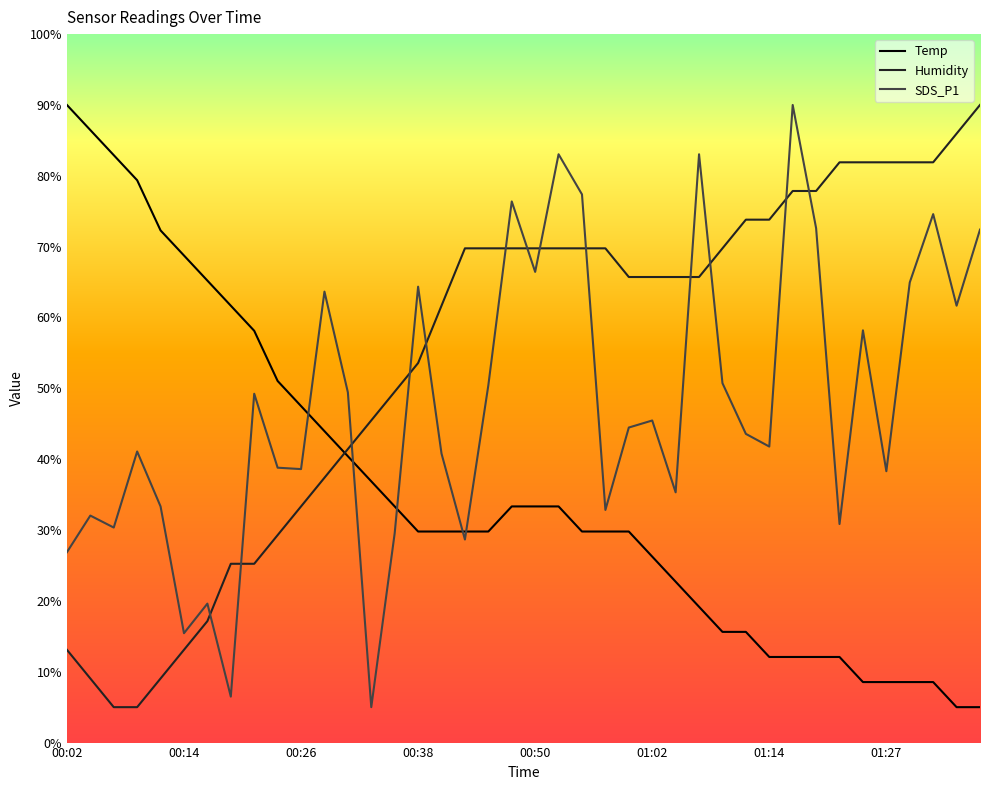

What is the difference between the maximum and minimum values in the SDS_P1 series?

85.0